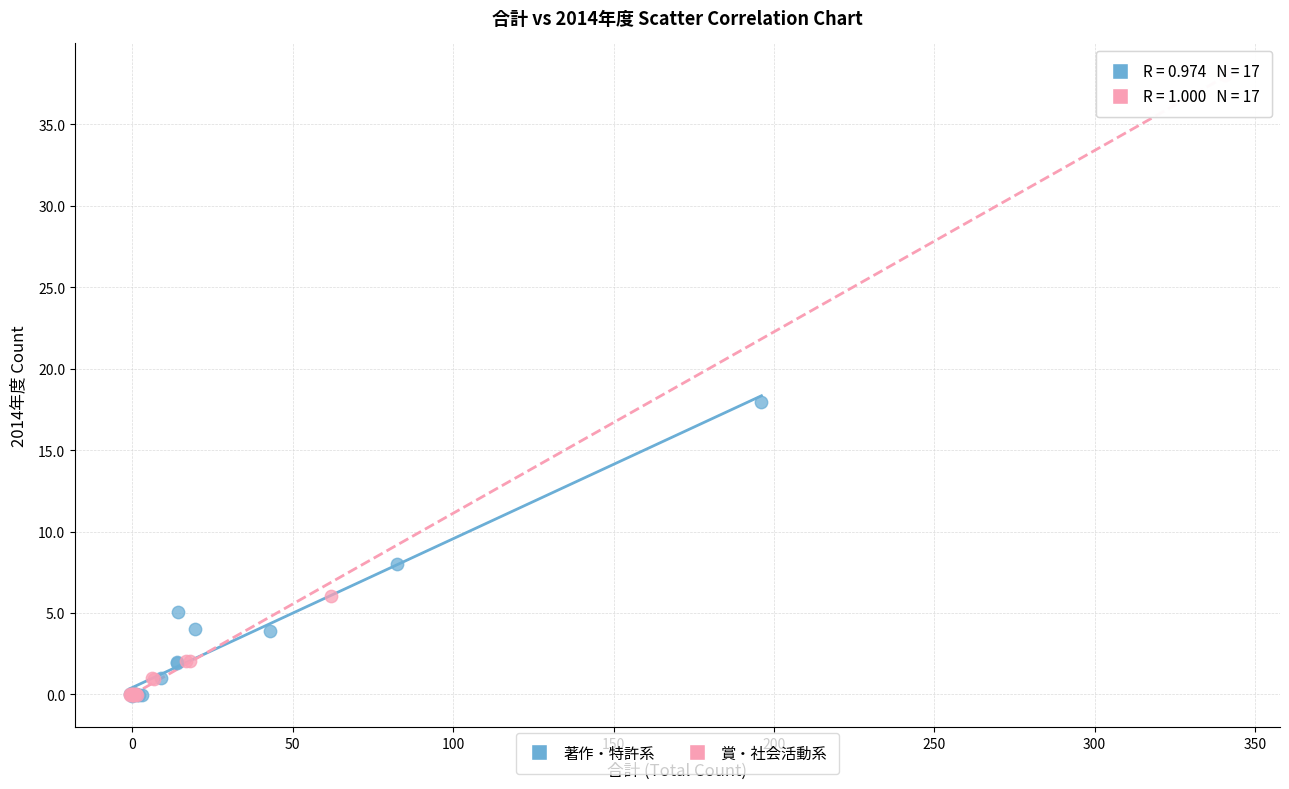

Which series has the widest spread of Y values?

賞・社会活動系